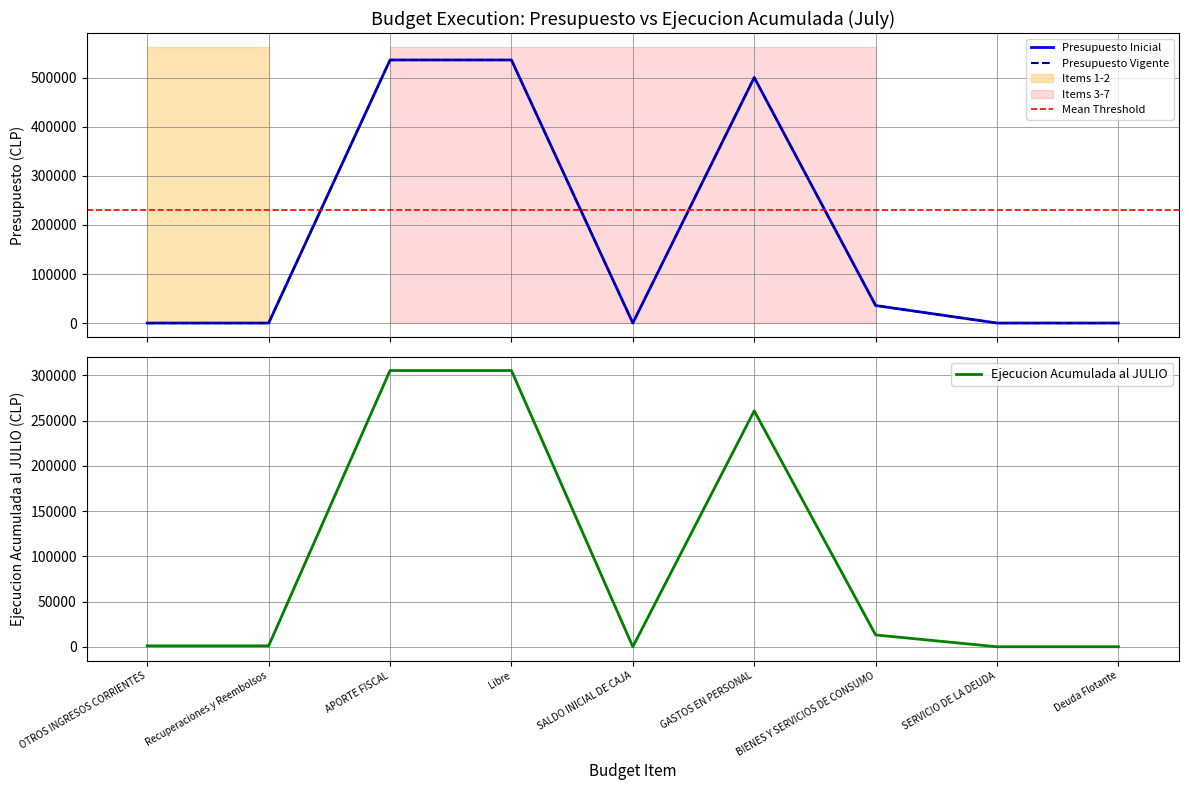

List the labels in order of Presupuesto Inicial value, smallest first.

OTROS INGRESOS CORRIENTES, Recuperaciones y Reembolsos, SALDO INICIAL DE CAJA, SERVICIO DE LA DEUDA, Deuda Flotante, BIENES Y SERVICIOS DE CONSUMO, GASTOS EN PERSONAL, APORTE FISCAL, Libre